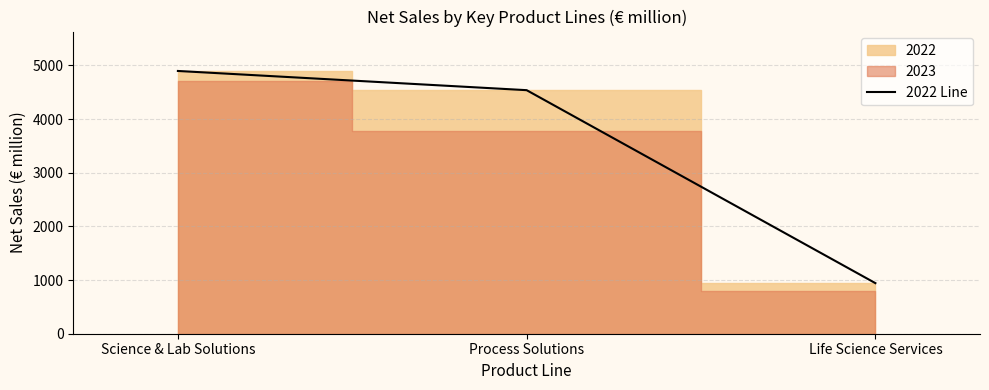

Which label corresponds to the largest value in the chart?

Science & Lab Solutions